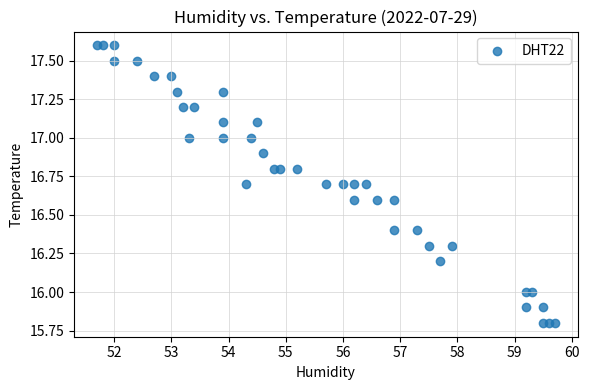

What is the range of Y values (max minus min)?

1.8